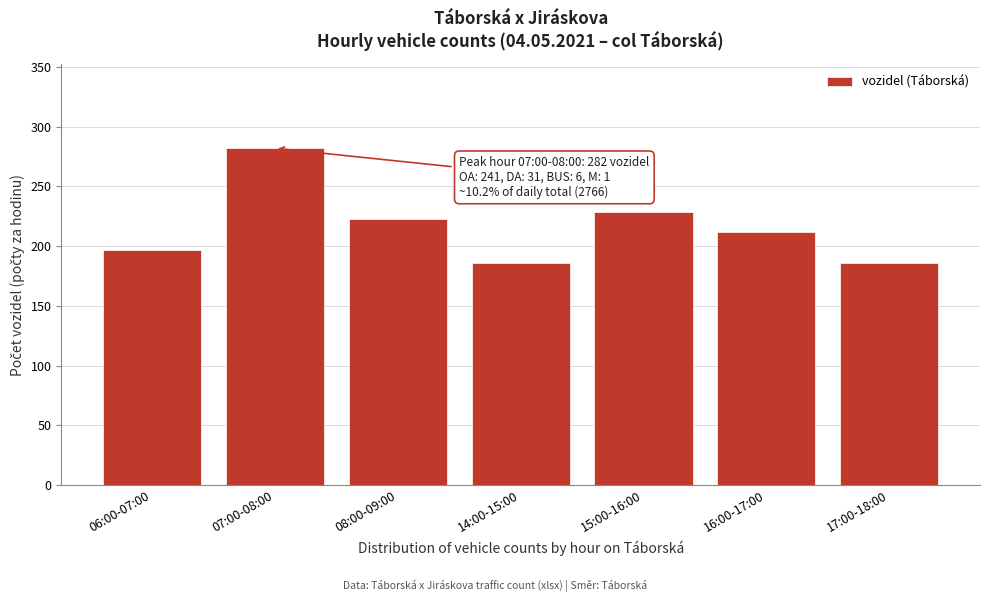

Reading left to right, extract all data points from this chart.

197	282	223	186	229	212	186